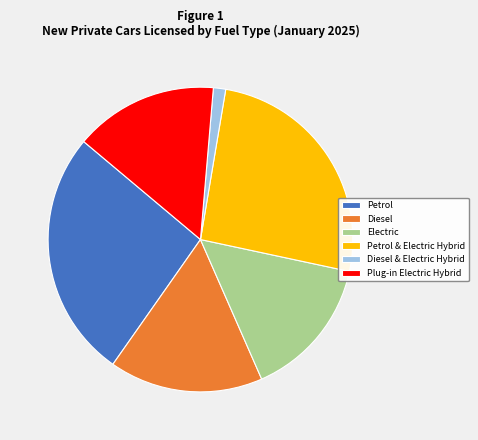

Do Petrol and Petrol & Electric Hybrid together represent more than half of the pie?

Yes